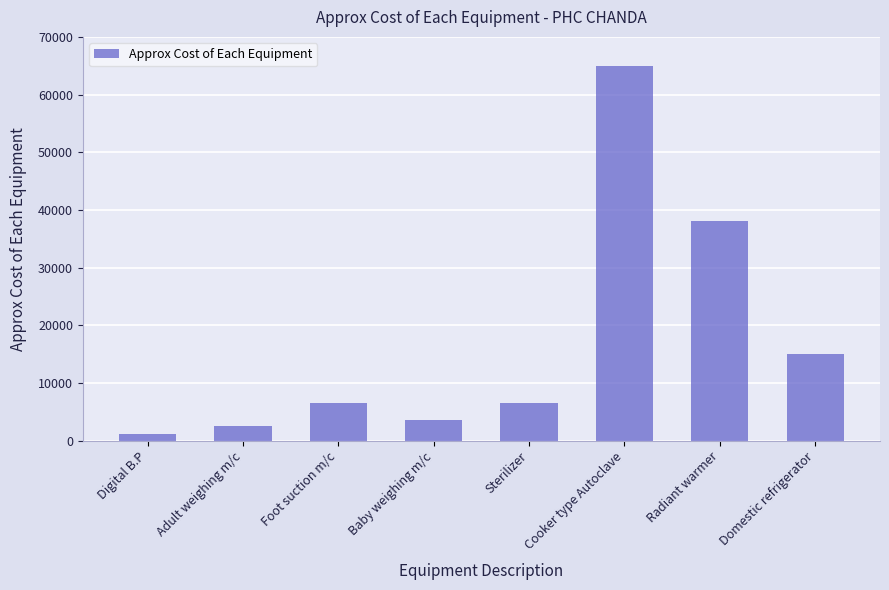

What is the sum of the values at Adult weighing m/c and Radiant warmer?

40500